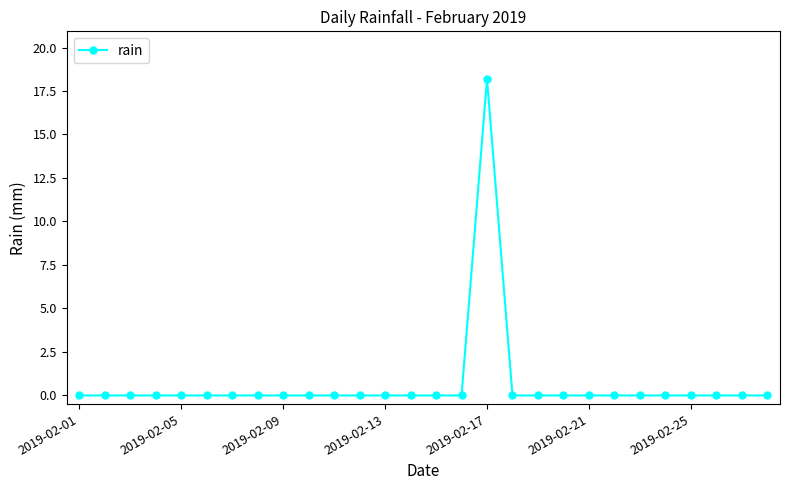

What is the sum of all values?

18.2